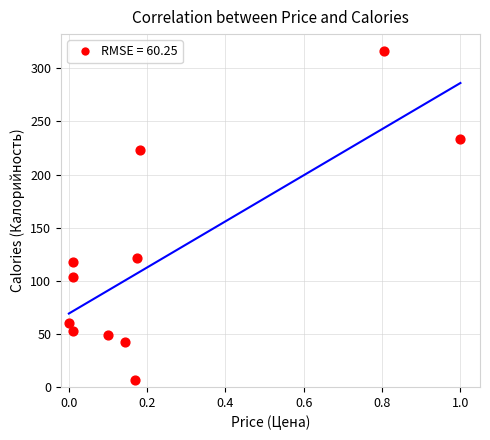

What is the range of Y values (max minus min)?

310.1